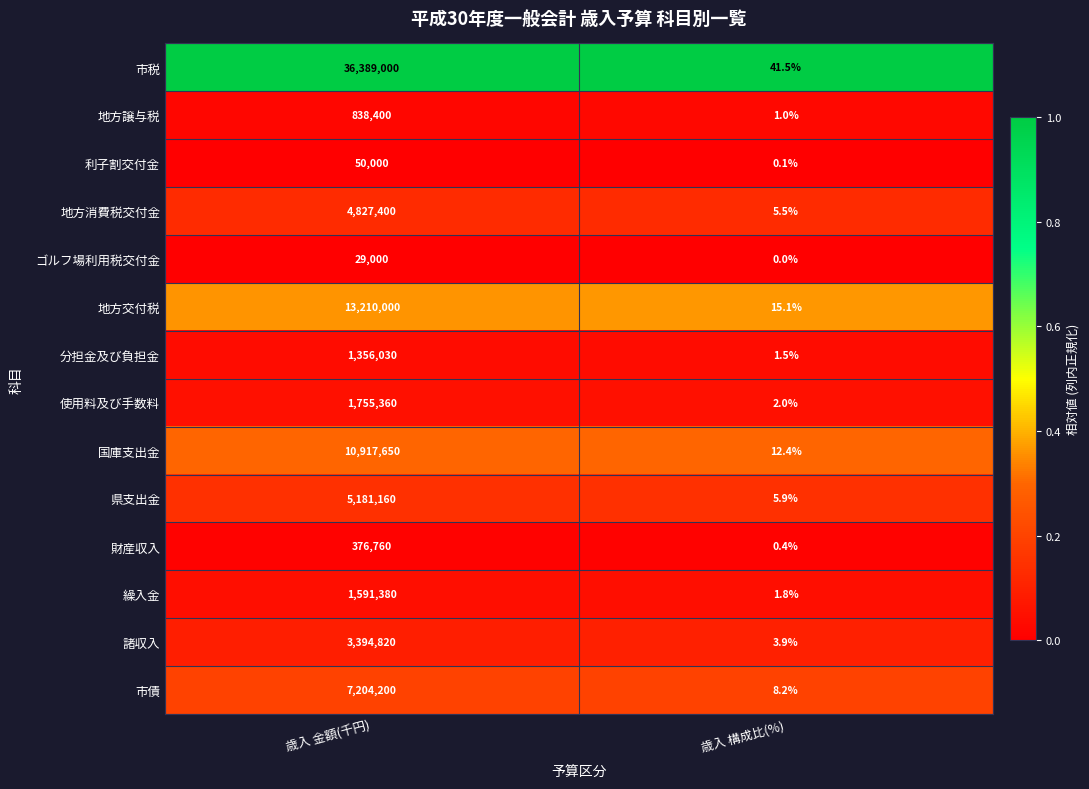

At which category does the chart reach its minimum across all series?

歳入 構成比(%)